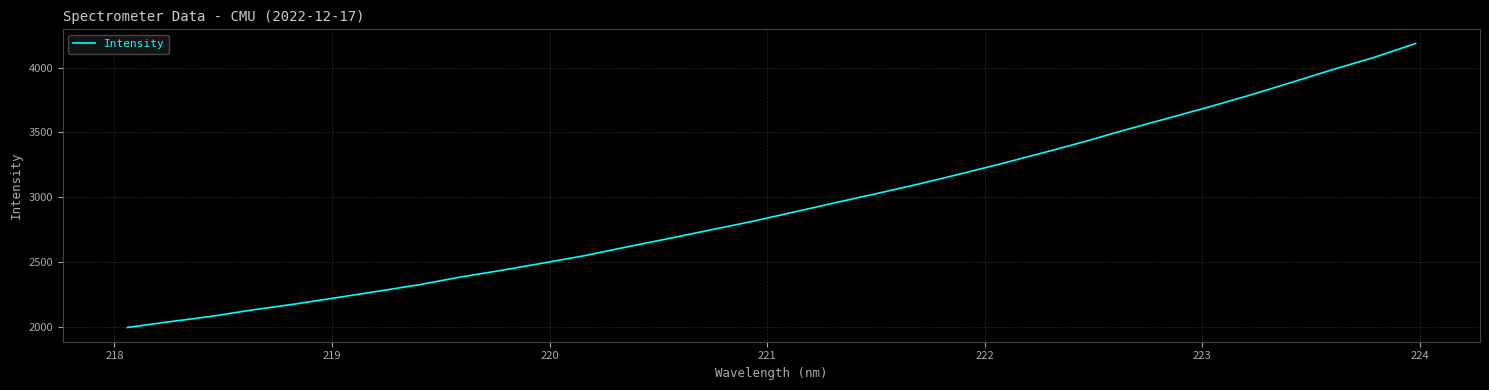

What is the difference between the maximum and minimum values?

2194.7